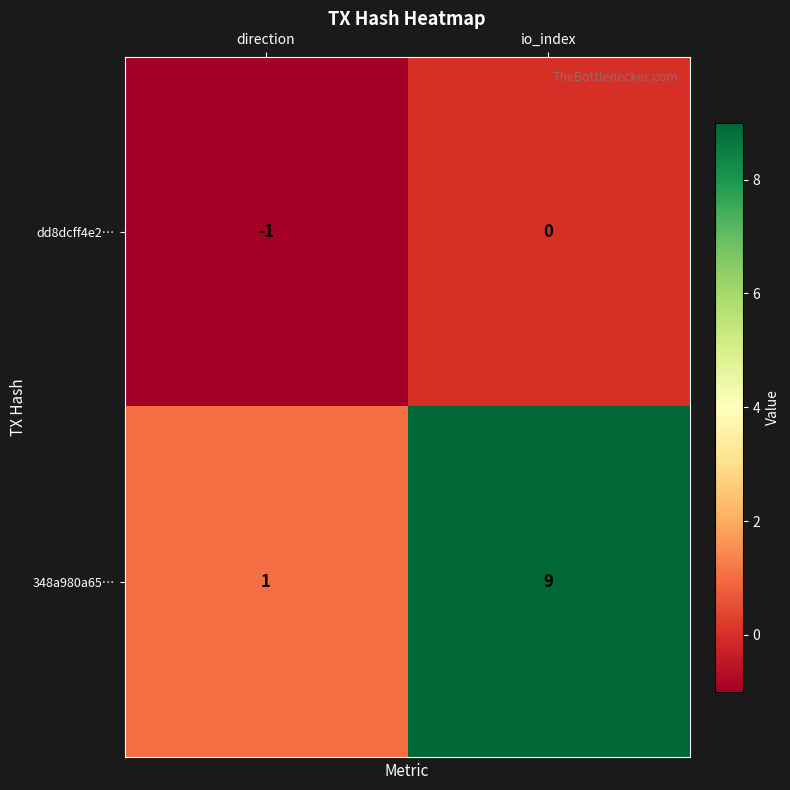

Which series changed the most between direction and io_index?

348a980a65…